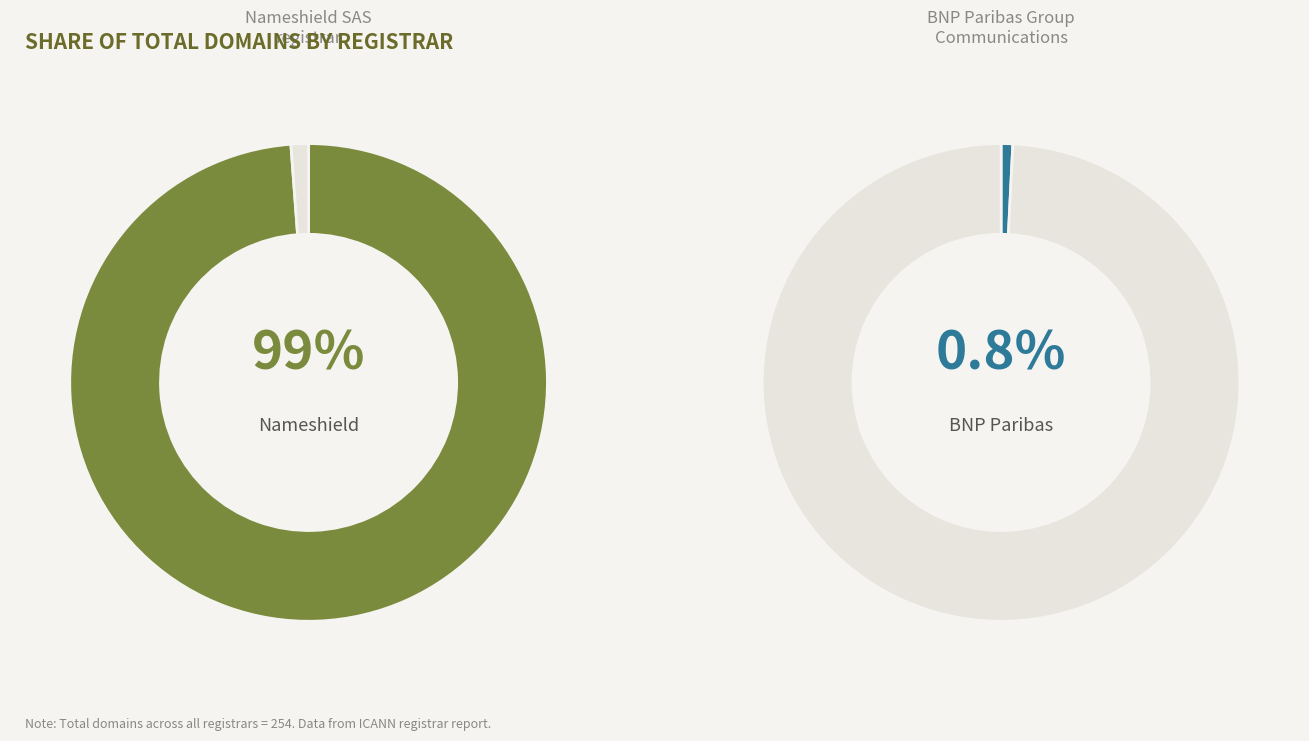

To the nearest percent, what is the difference between the largest and smallest slice percentages?

98%